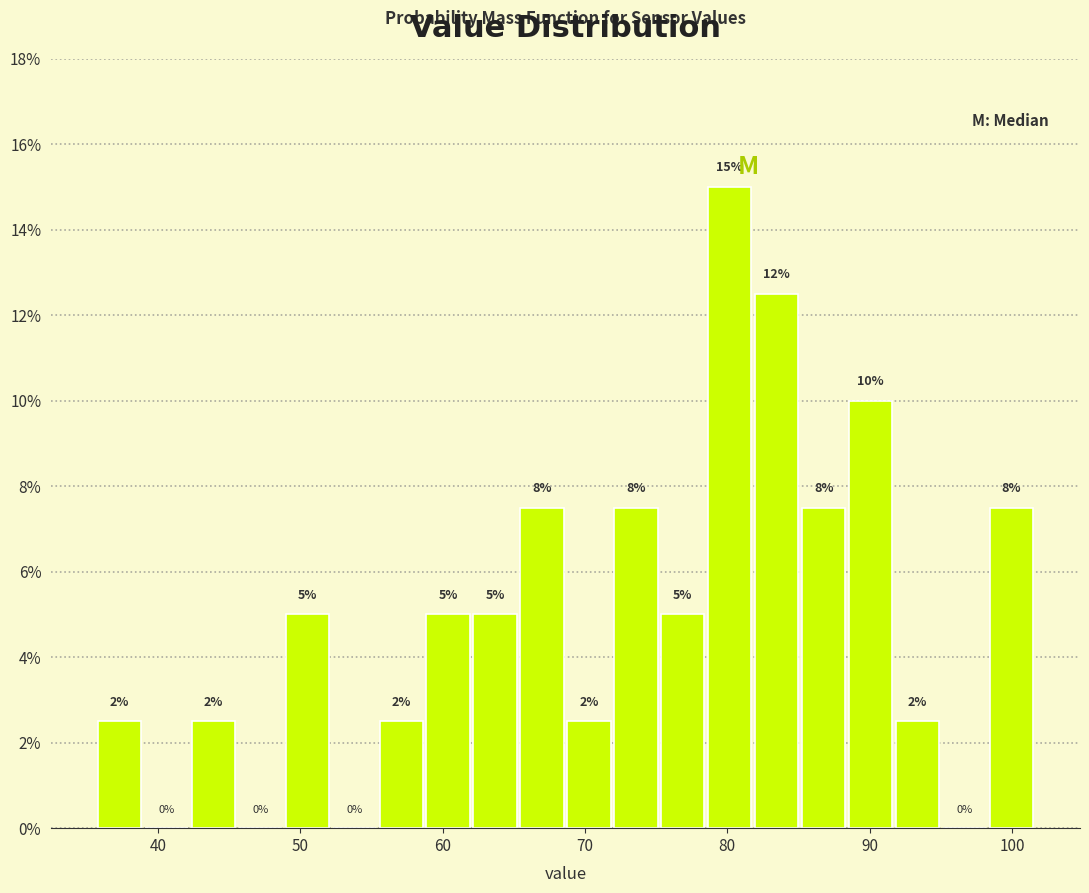

Around what value on the x-axis is the tallest bar? Give the approximate position of its centre, as read against the axis.

80